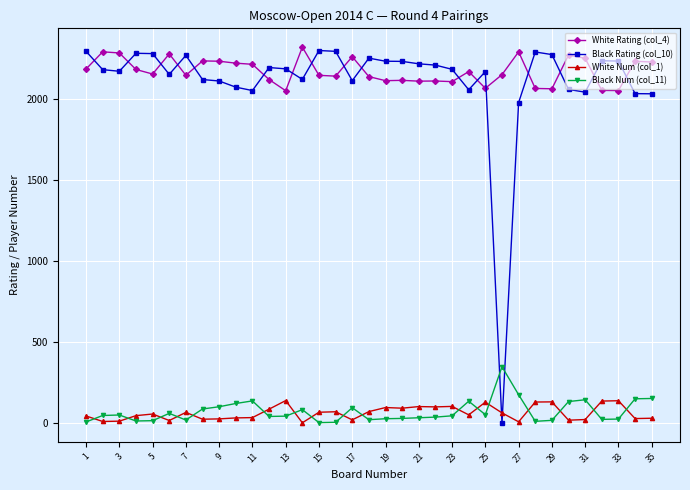

True or false: White Num (col_1) has more than 1 points higher than both neighbors.

True